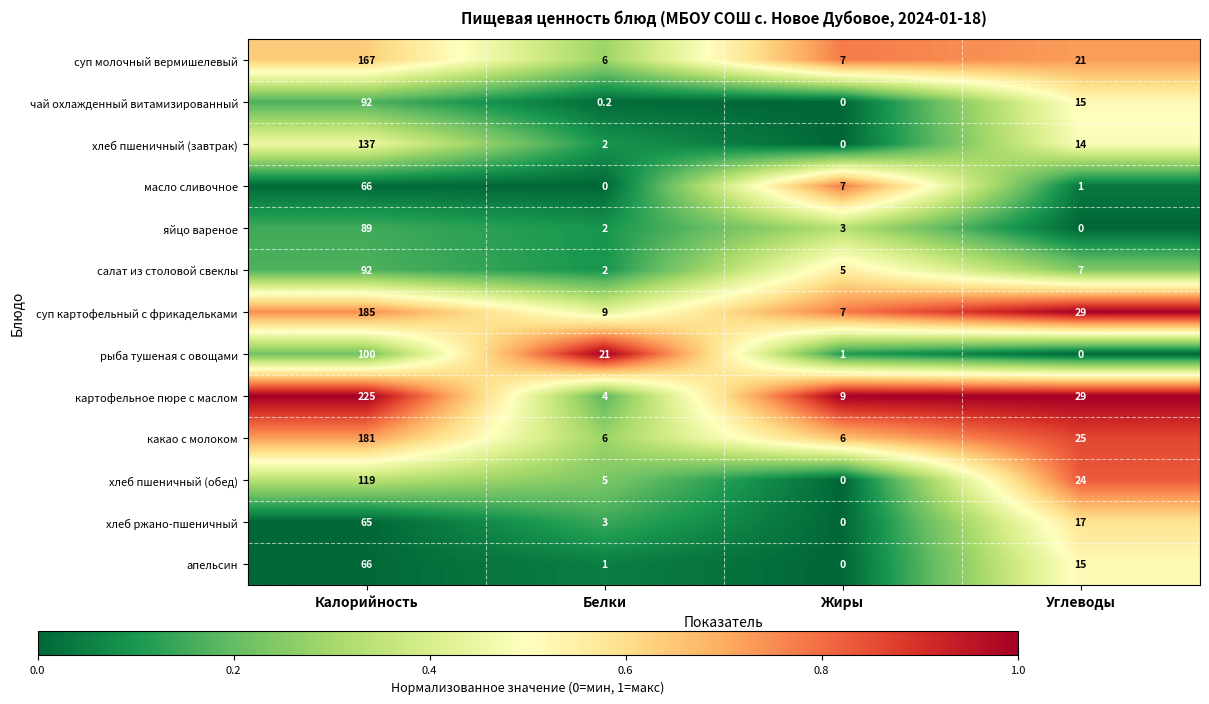

Which series has the largest range (max minus min)?

картофельное пюре с маслом